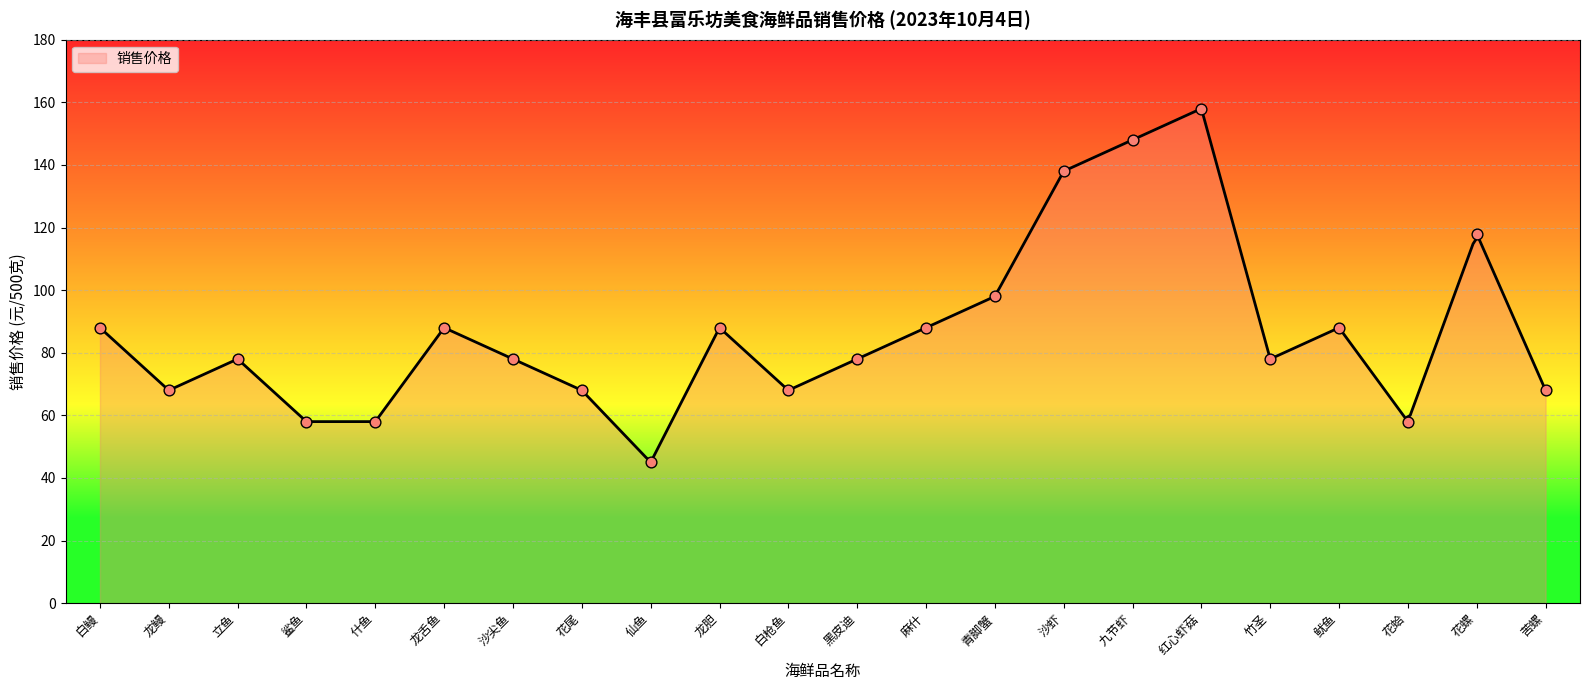

Which has a higher value, 青脚蟹 or 鱿鱼?

青脚蟹